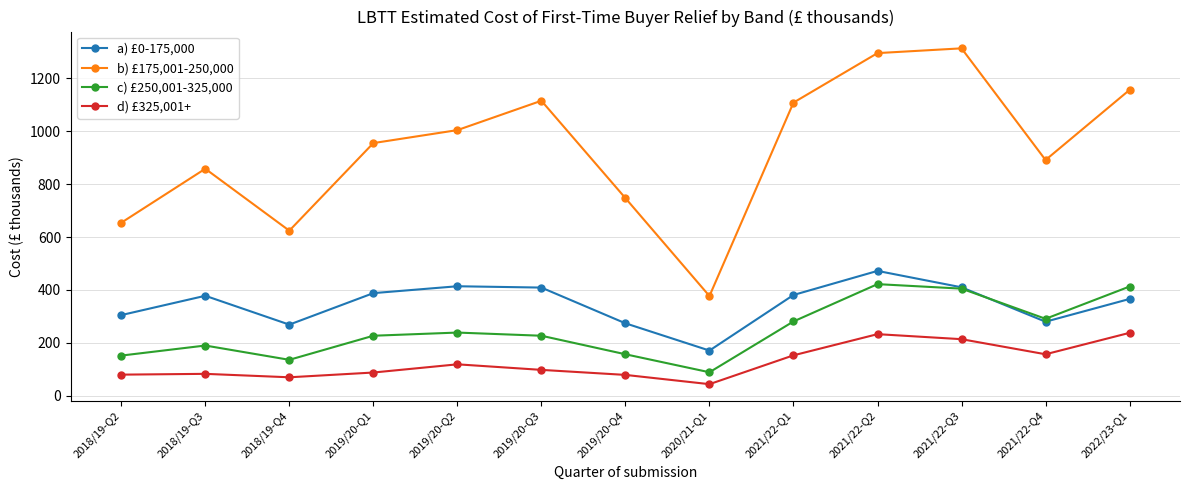

What is the minimum value for a) £0-175,000?

171